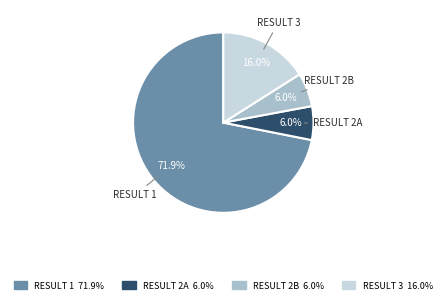

How many segments does this pie chart have?

4